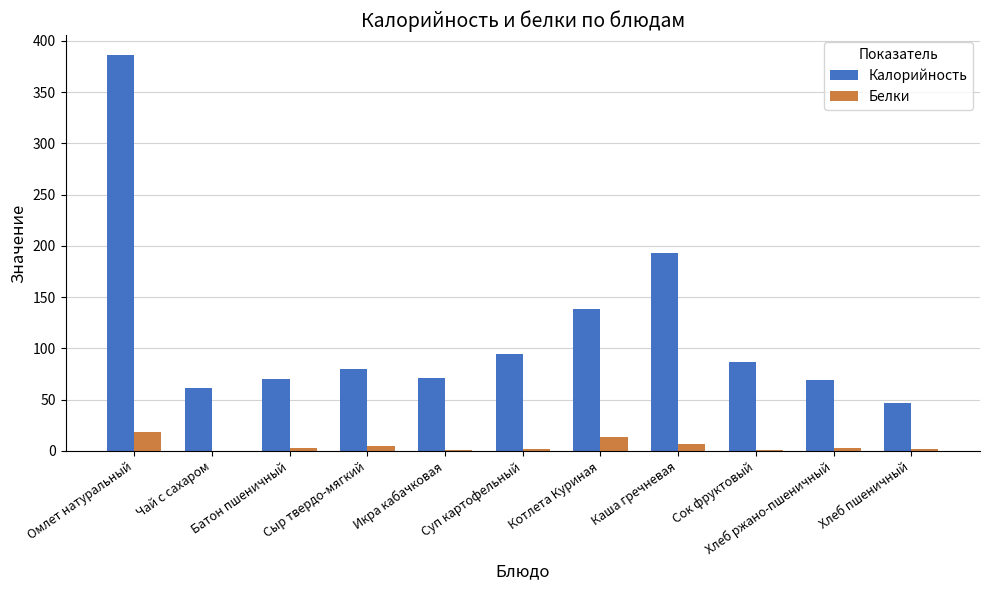

What is the sum of all Калорийность values?

1298.6